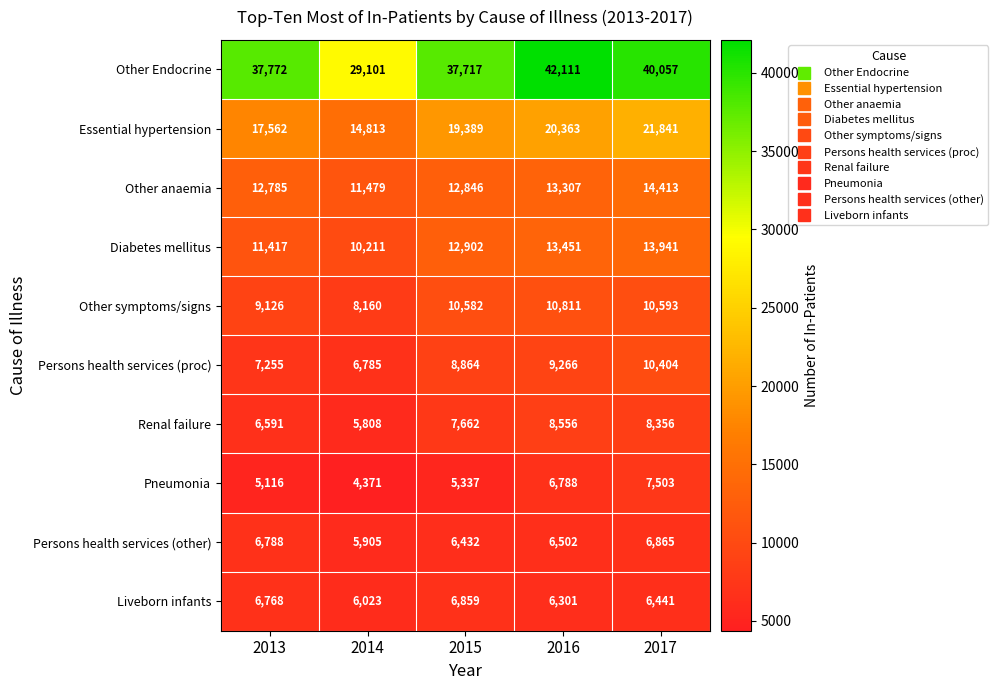

At which category does the chart reach its peak across all series?

2016